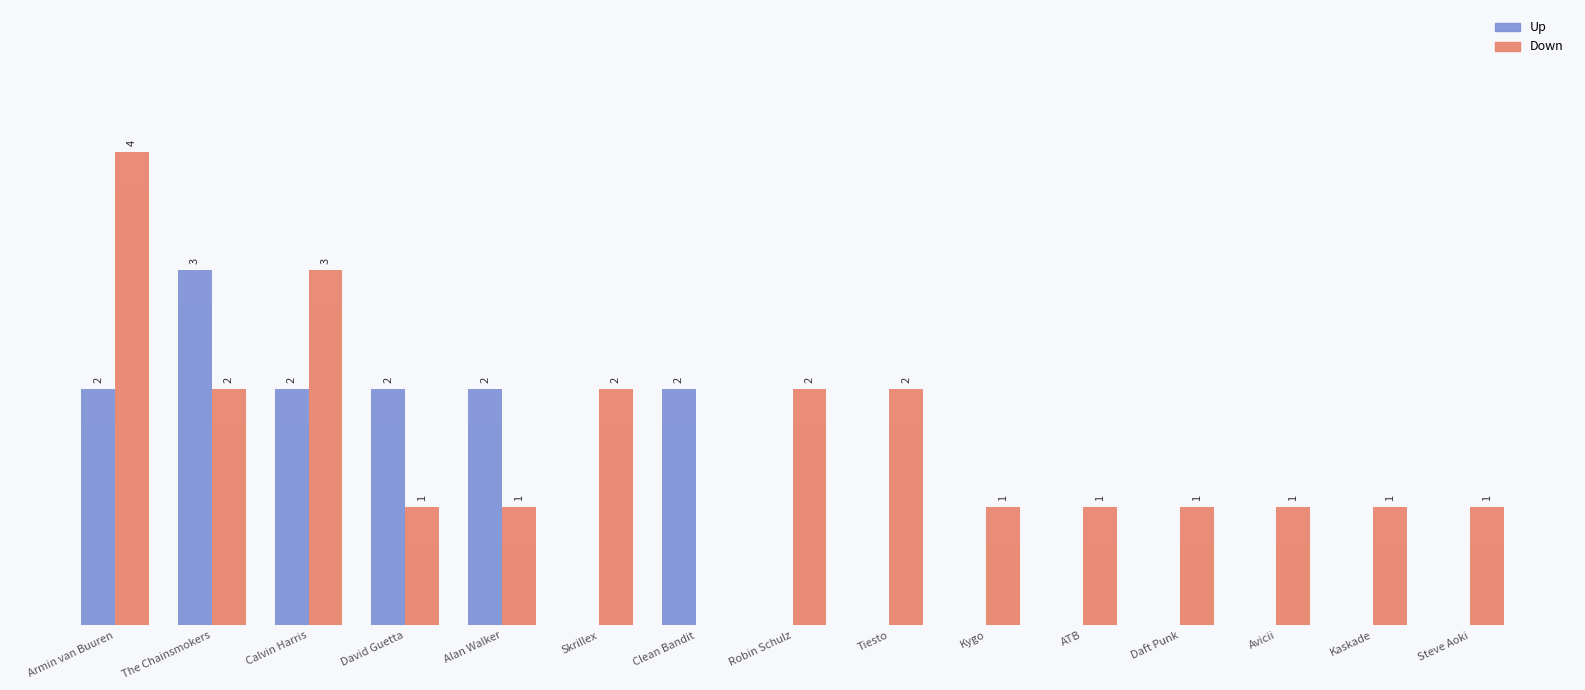

How many values in the down series exceed 1?

6